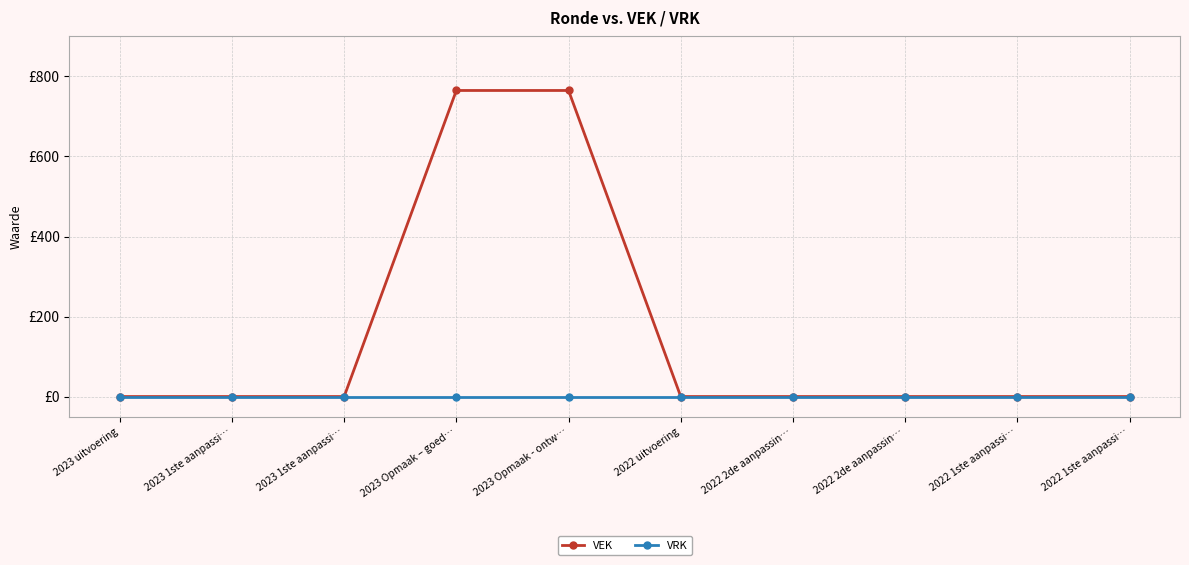

Is this an area chart (filled region under the line)?

No